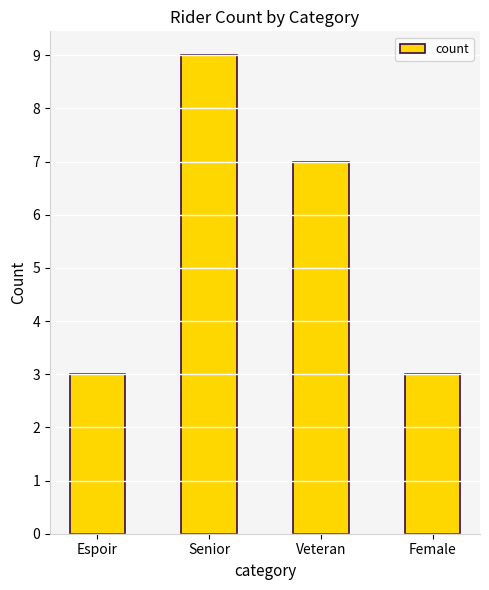

Is it true that the value at Veteran is 2?

False